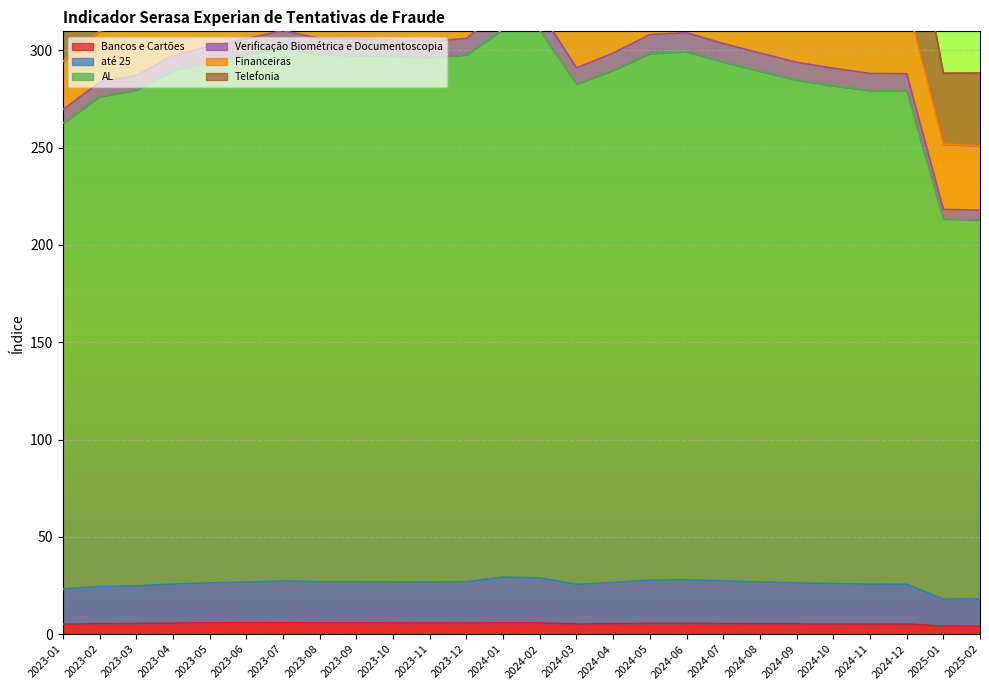

The até 25 series shows 535.4 at 2023-05. True or false?

False